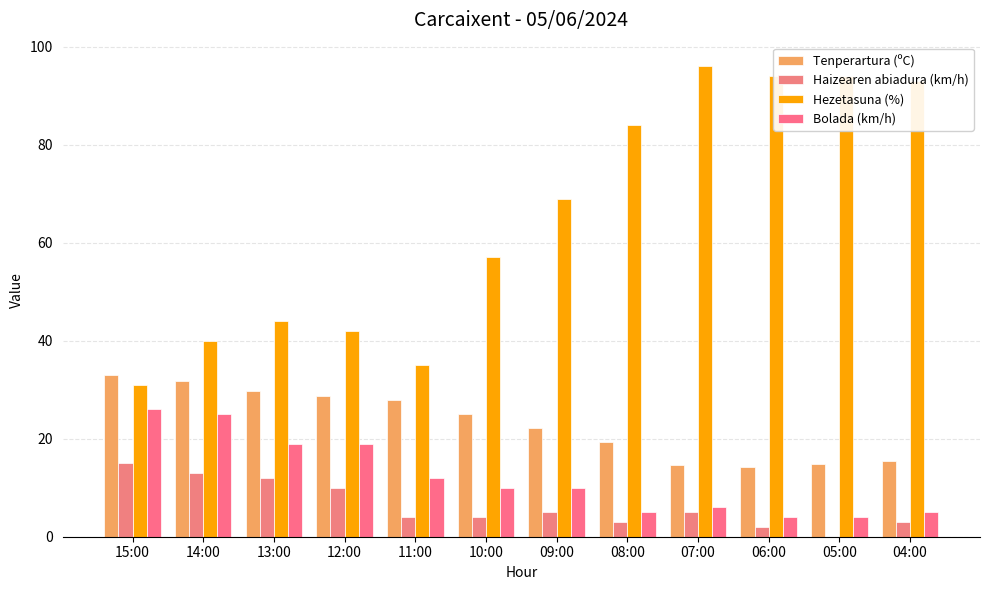

What is the sum of all Bolada (km/h) values?

145.0